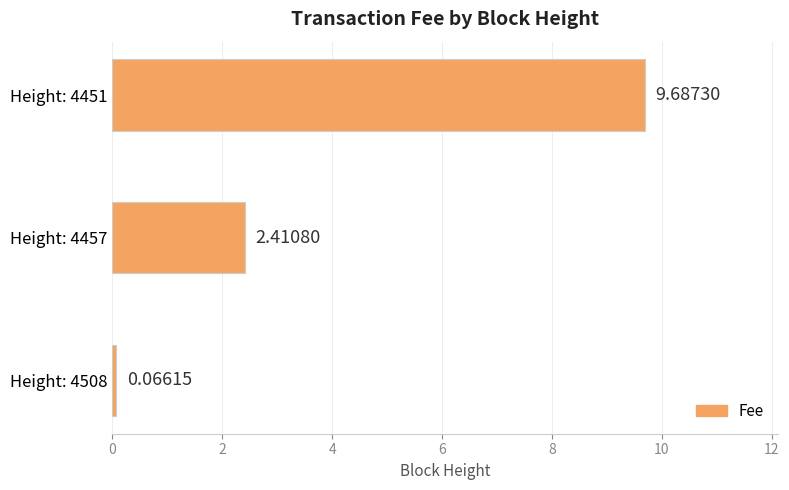

Which has a higher value, Height: 4457 or Height: 4508?

Height: 4457